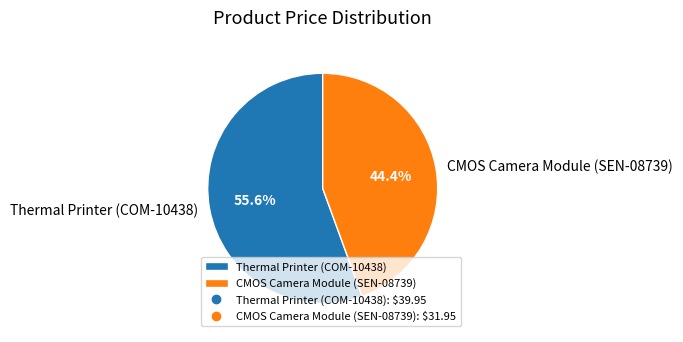

What is the total percentage of CMOS Camera Module (SEN-08739) and Thermal Printer (COM-10438)?

100.0%